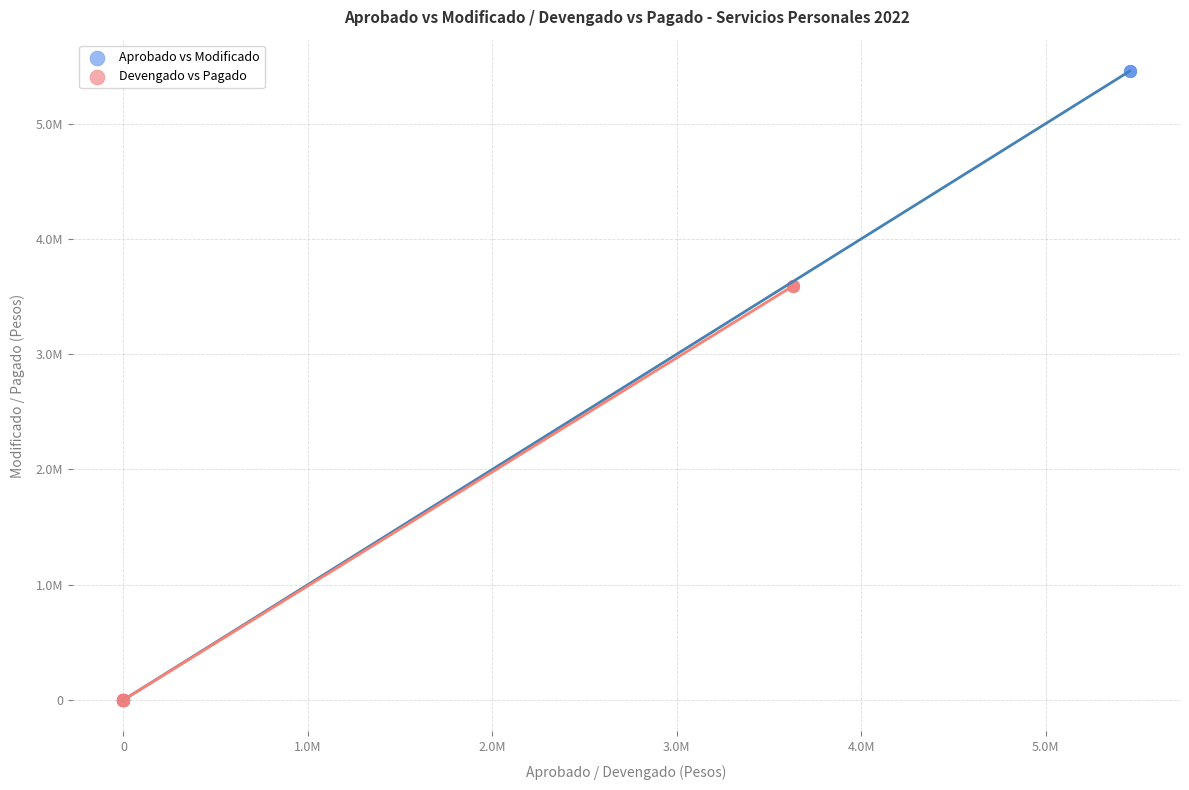

What are all the series names shown in the legend?

Aprobado vs Modificado, Devengado vs Pagado